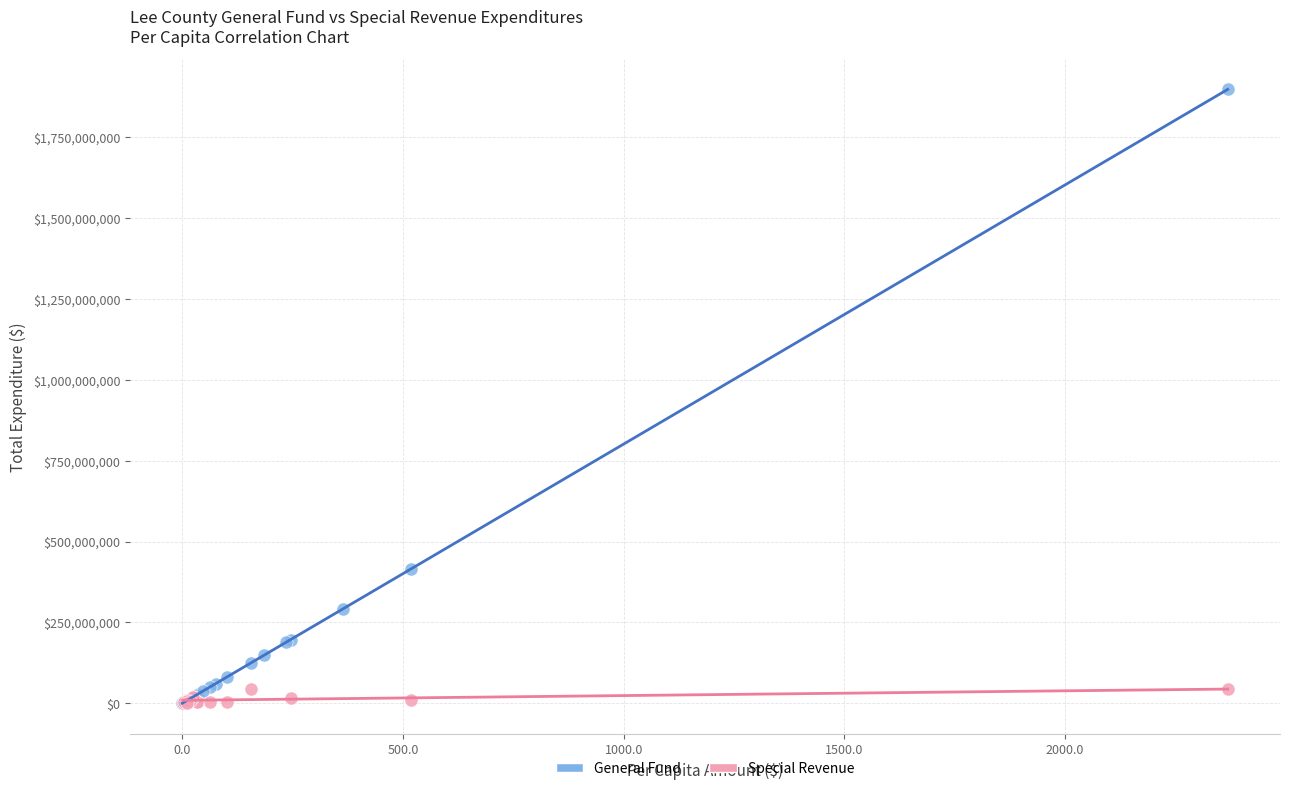

Which series has the widest spread of Y values?

General Fund